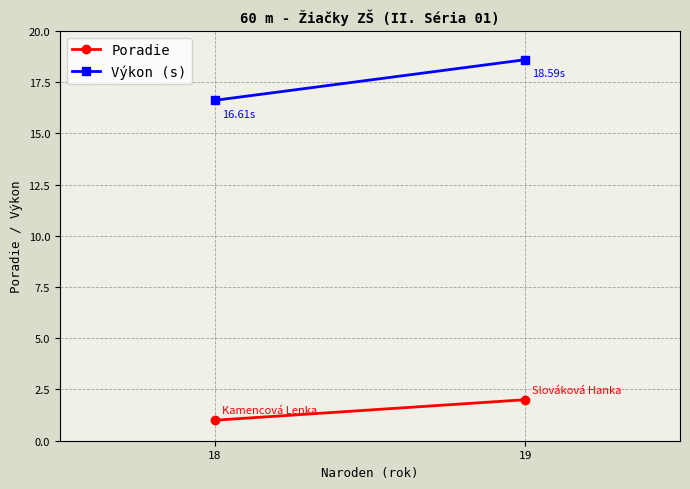

Where does the Výkon (s) series first go above 18?

19